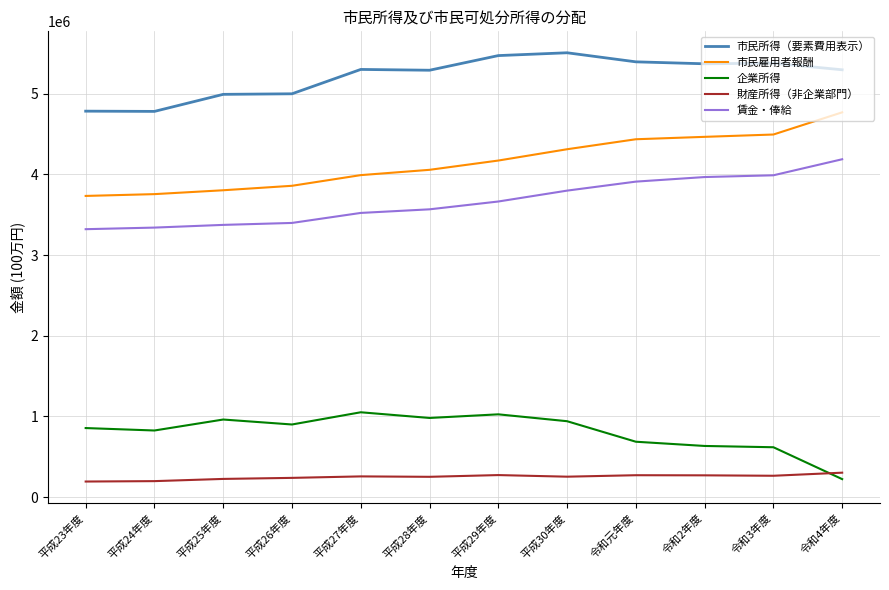

True or false: 企業所得 and 市民所得（要素費用表示） cross at least once.

False